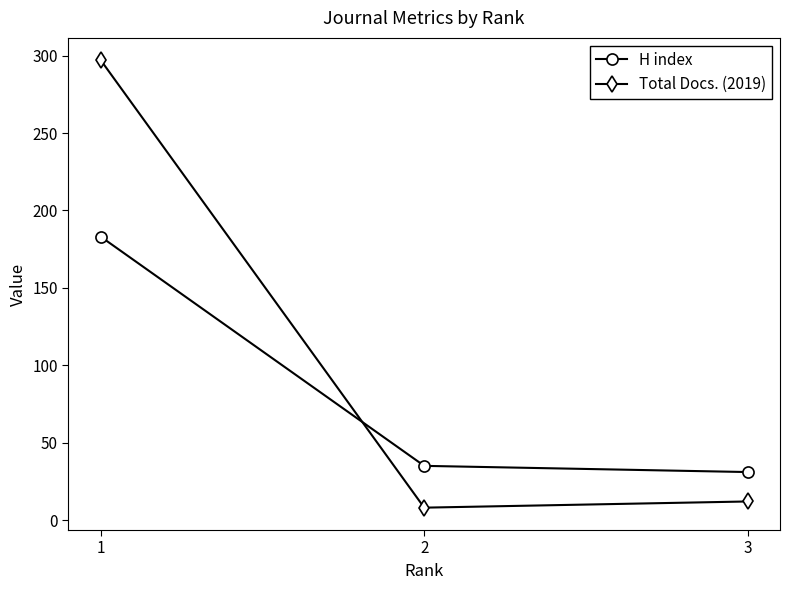

Which category has the highest value in the Total Docs. (2019) series?

1